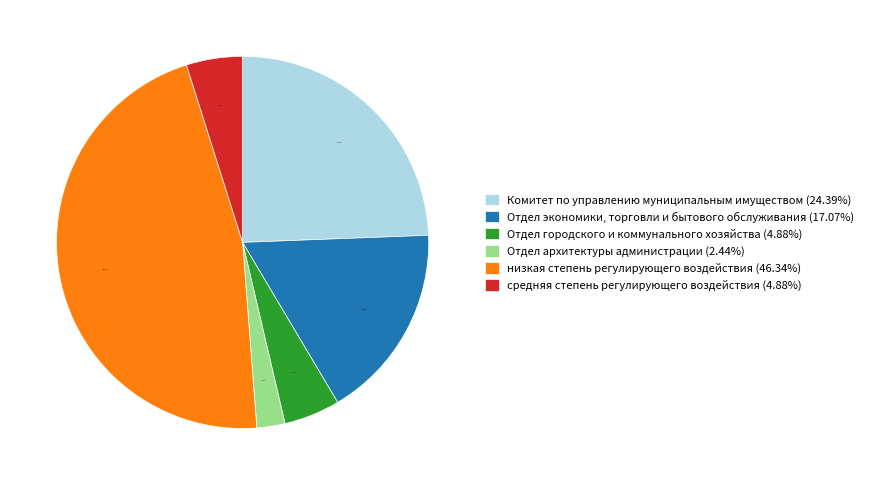

Which slice is the smallest?

Отдел архитектуры администрации